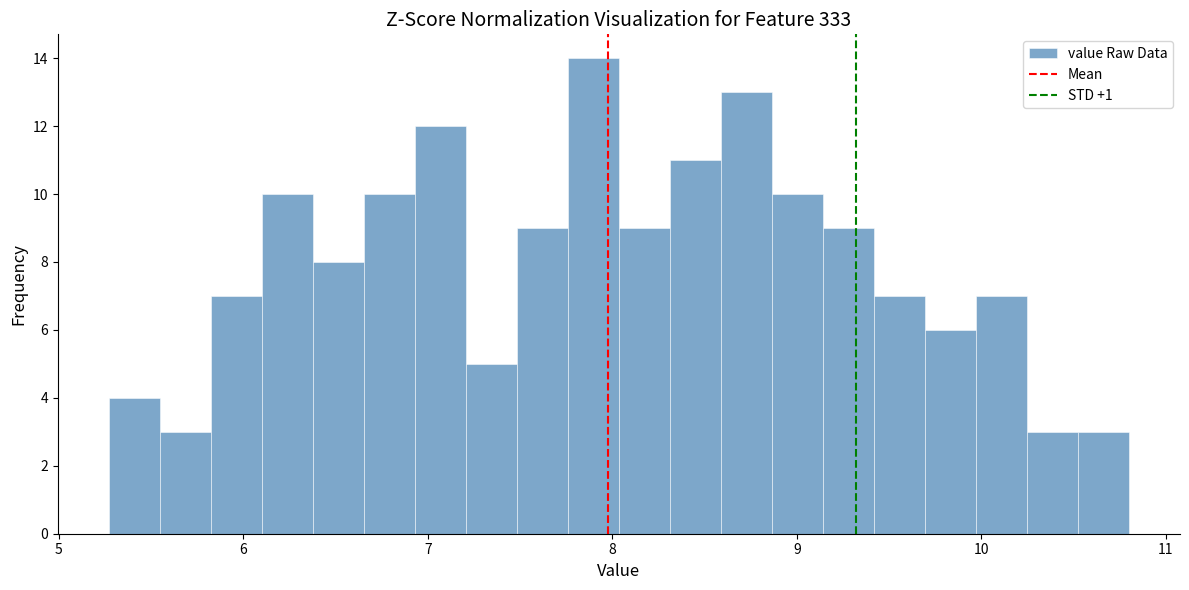

Around what value on the x-axis is the tallest bar? Give the approximate position of its centre, as read against the axis.

7.9